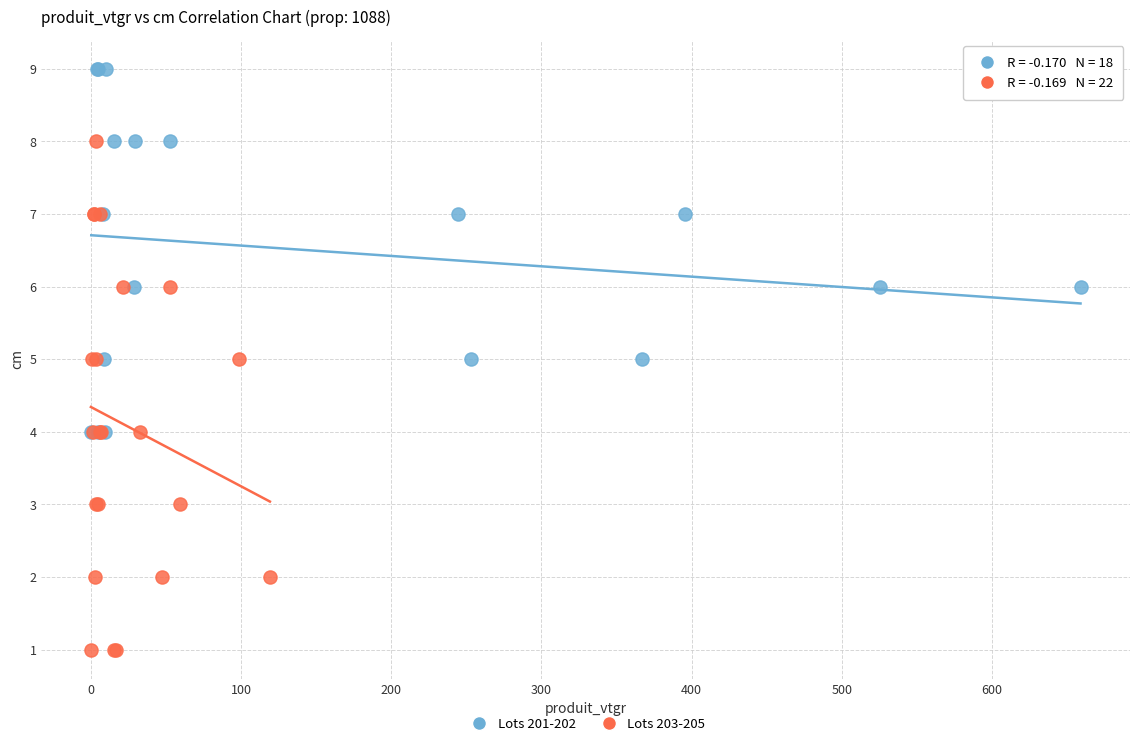

Which series contains the highest Y value?

Lots 201-202